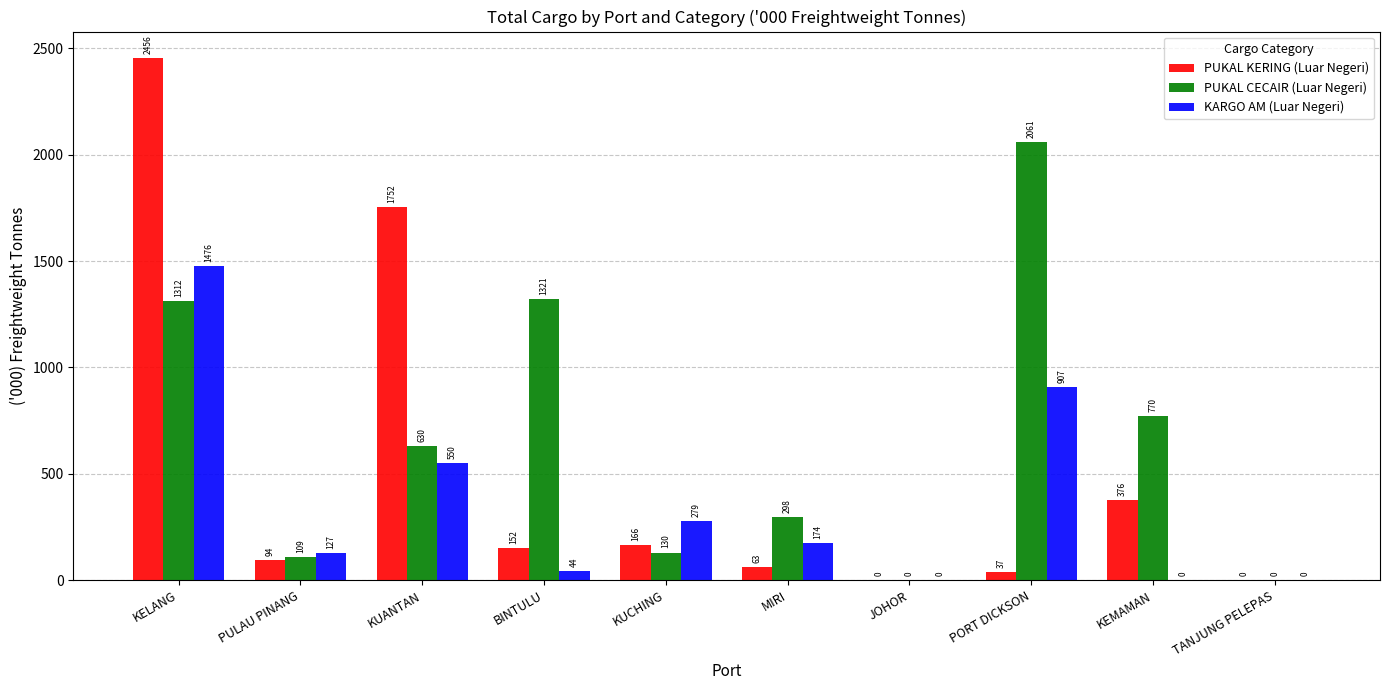

Which series has the largest total across all categories?

PUKAL CECAIR (Luar Negeri)